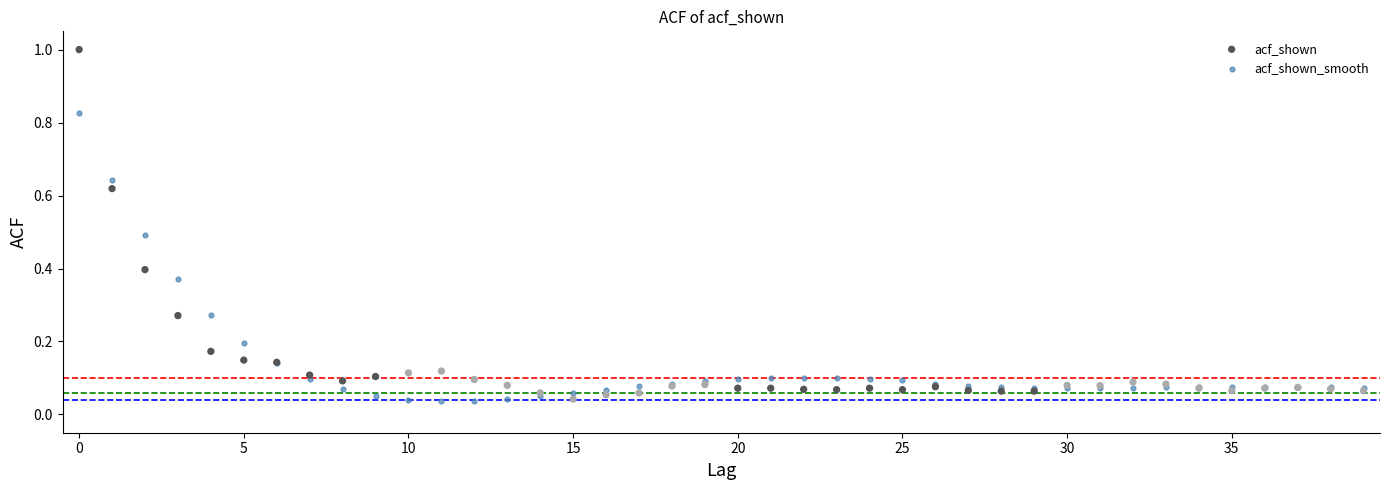

Which series has the largest Y range (max minus min)?

acf_shown